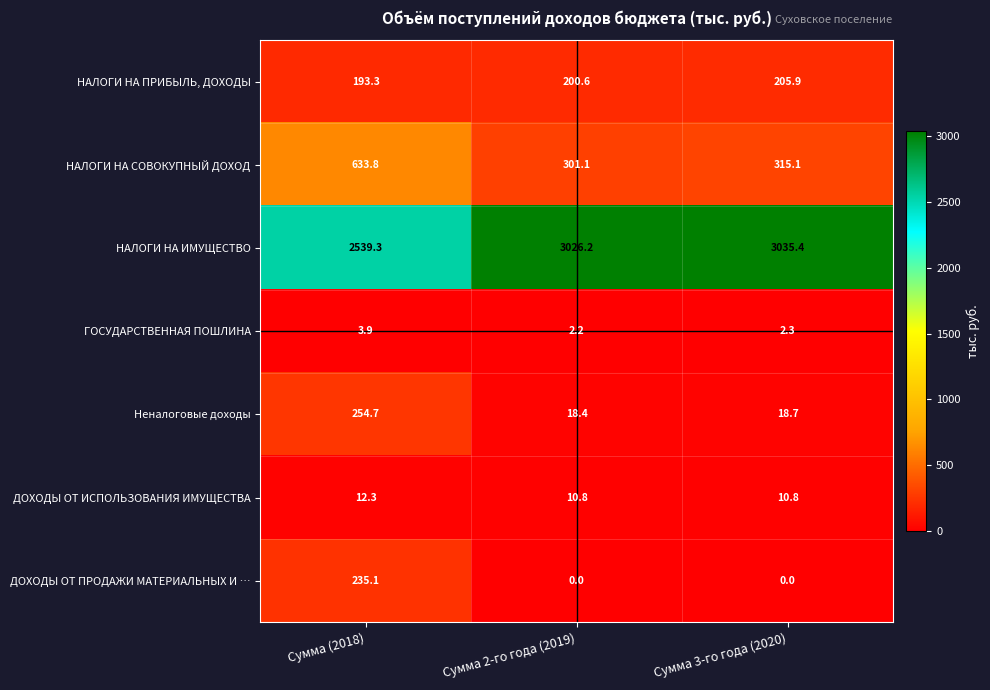

What is the average value of the НАЛОГИ НА СОВОКУПНЫЙ ДОХОД series?

416.7